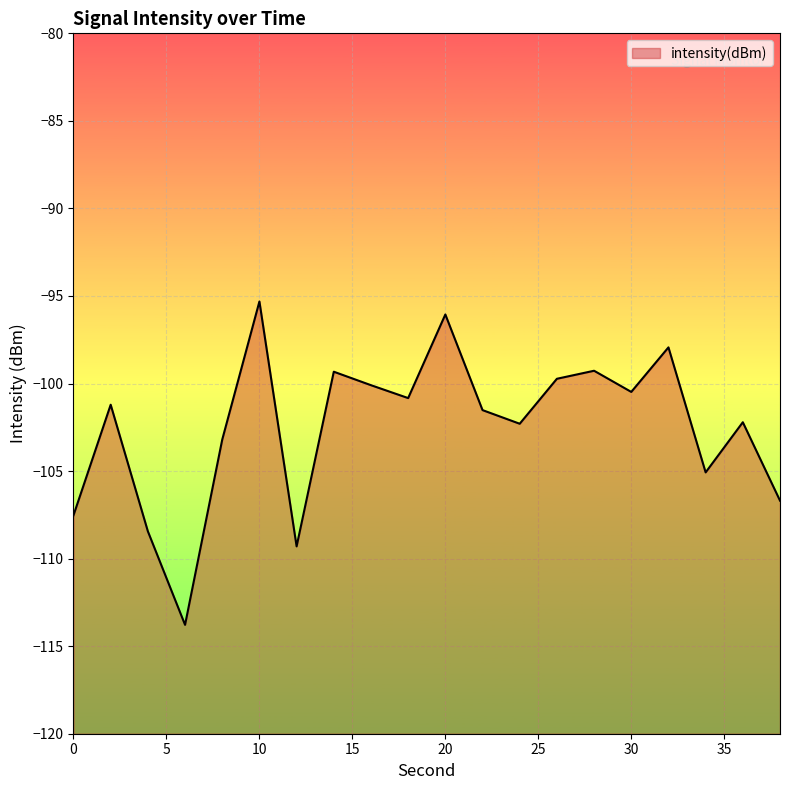

Between 4 and 32, which is larger?

32